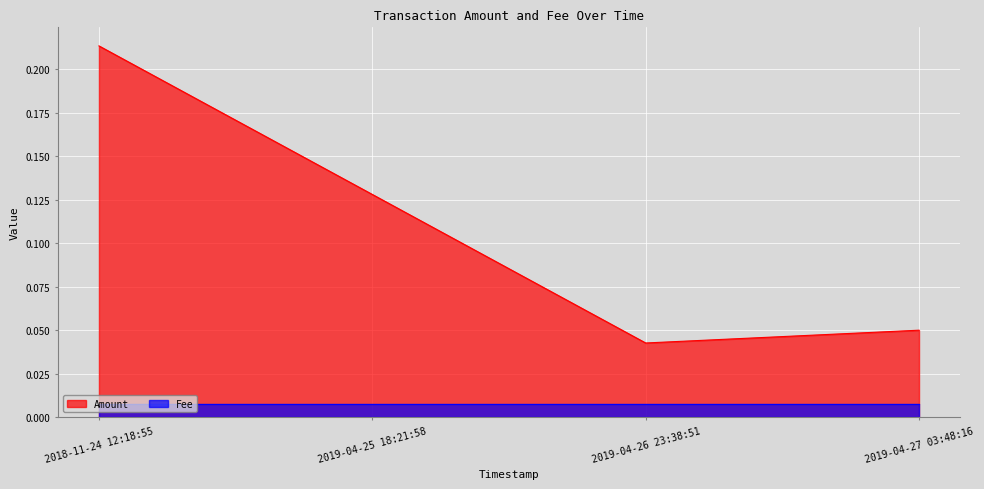

Reading left to right, list all the values displayed in this chart.

0.2	0.1	0.0	0.1